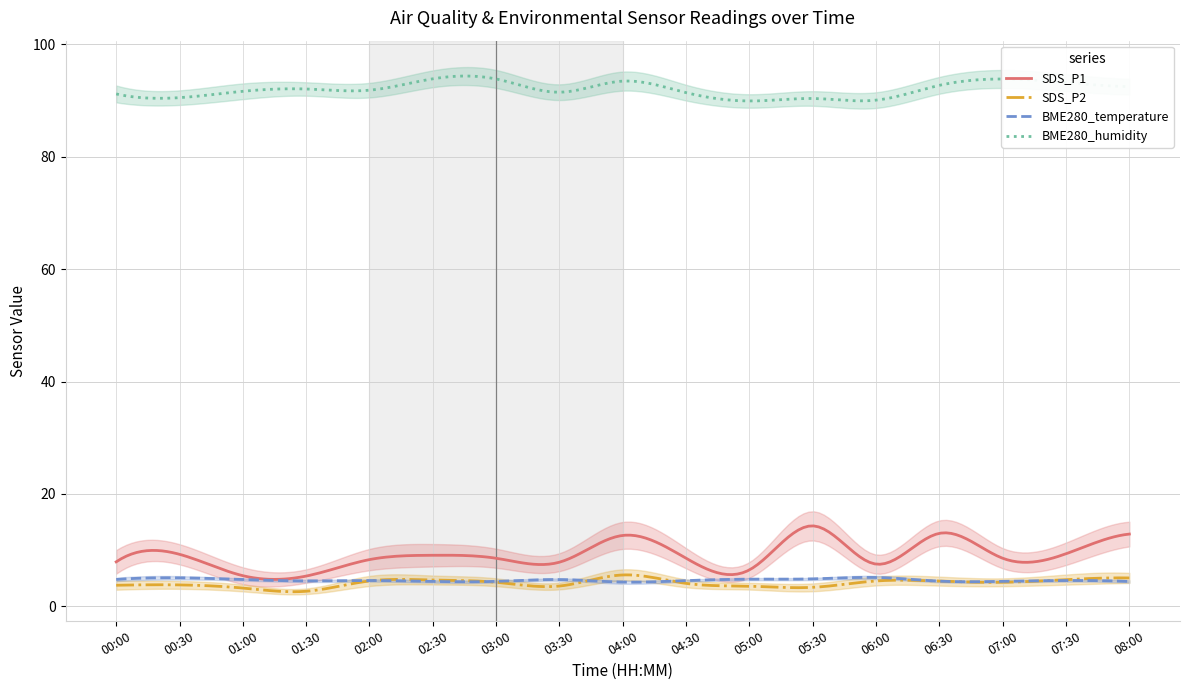

Reading left to right, extract all data points from this chart.

SDS_P1: 7.9	9.3	5.5	5.4	8.3	9.1	8.6	7.9	12.6	8.6	6.5	14.3	7.5	13.0	8.6	9.4	12.9
SDS_P2: 3.8	3.8	3.3	2.7	4.5	4.7	4.3	3.6	5.6	4.1	3.6	3.4	4.5	4.5	4.3	4.8	5.1
BME280_temperature: 4.8	5.1	4.8	4.5	4.6	4.5	4.5	4.8	4.3	4.6	4.8	4.9	5.2	4.5	4.5	4.6	4.5
BME280_humidity: 91.2	90.5	91.6	92.0	91.8	93.8	93.8	91.5	93.4	91.4	89.9	90.3	90.0	92.7	93.8	93.2	92.5